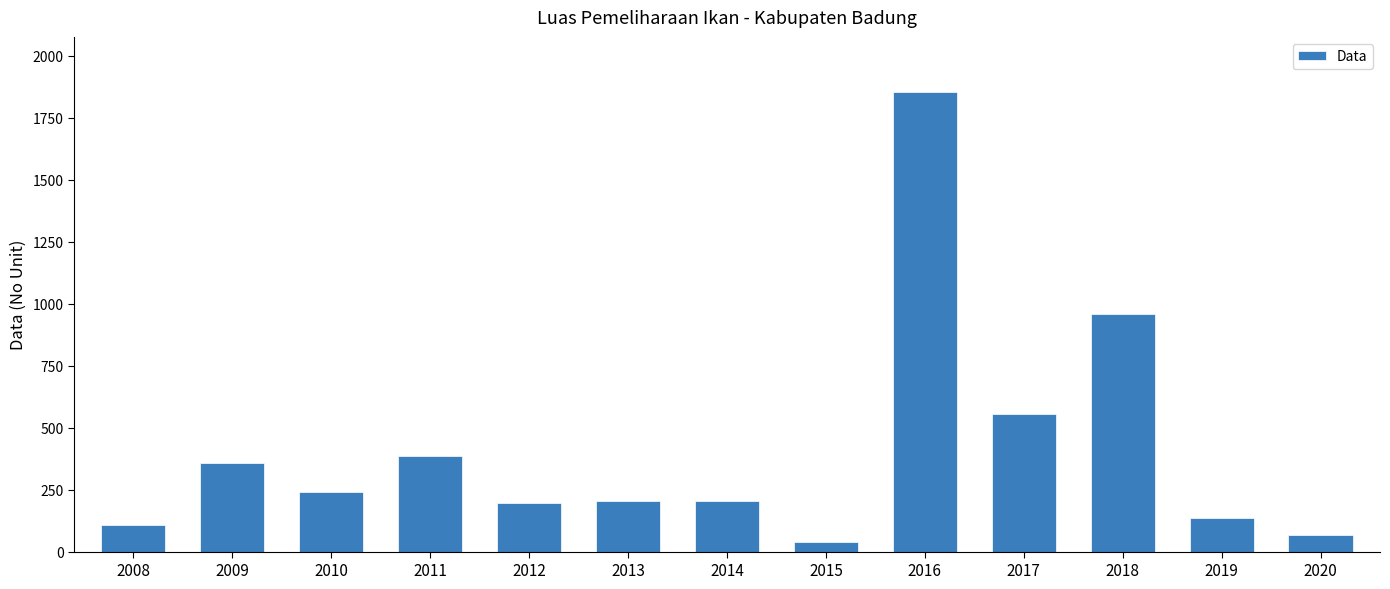

Is it true that the value at 2018 is 1662.1?

False